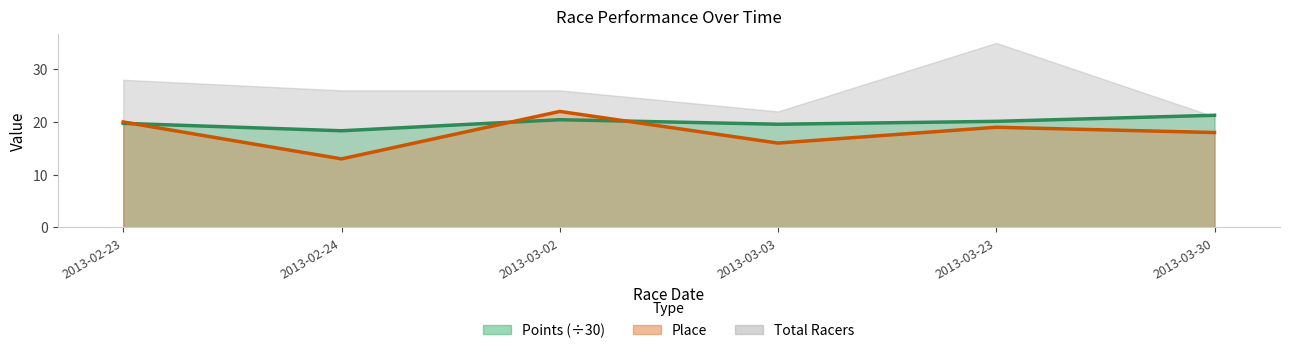

True or false: Place line and Points (÷30) line cross at least once.

True